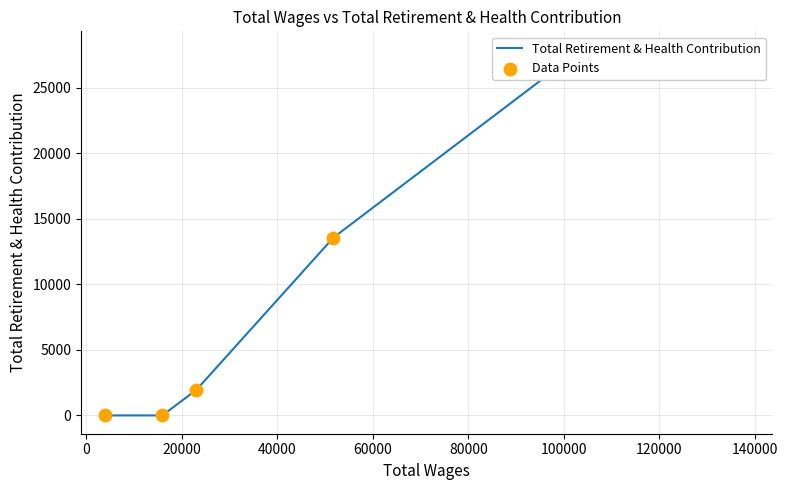

Which series has the largest total across all categories?

Total Retirement & Health Contribution